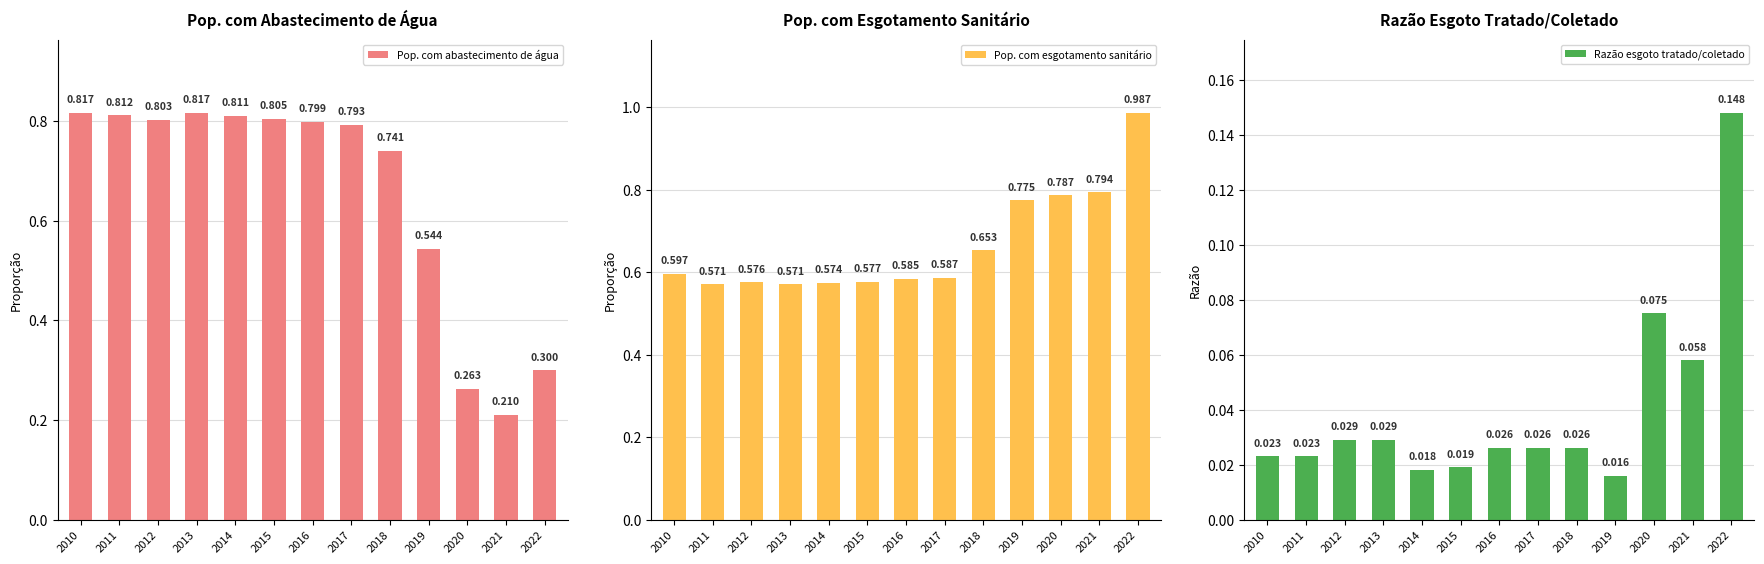

Rank the series at 2013 from lowest to highest value.

Razão esgoto tratado/coletado, Pop. com esgotamento sanitário, Pop. com abastecimento de água